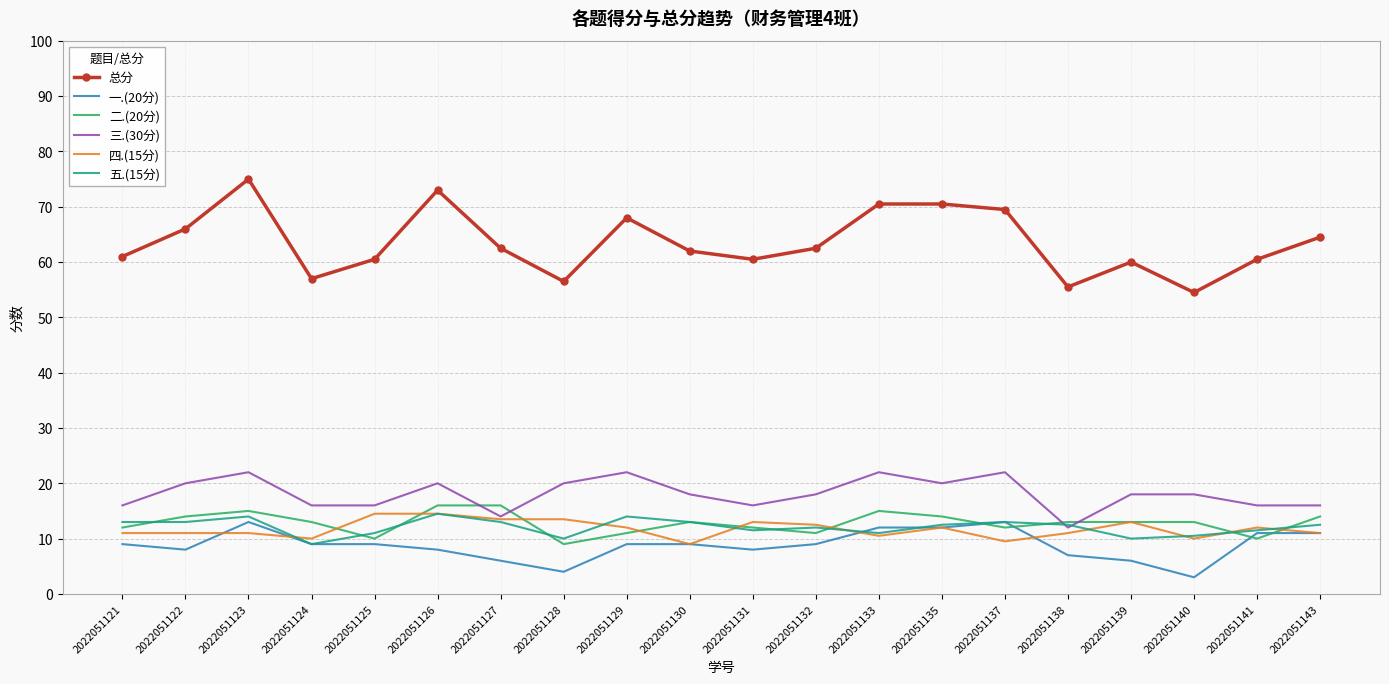

After their last crossing, which series has the higher values: 三.(30分) or 五.(15分)?

三.(30分)